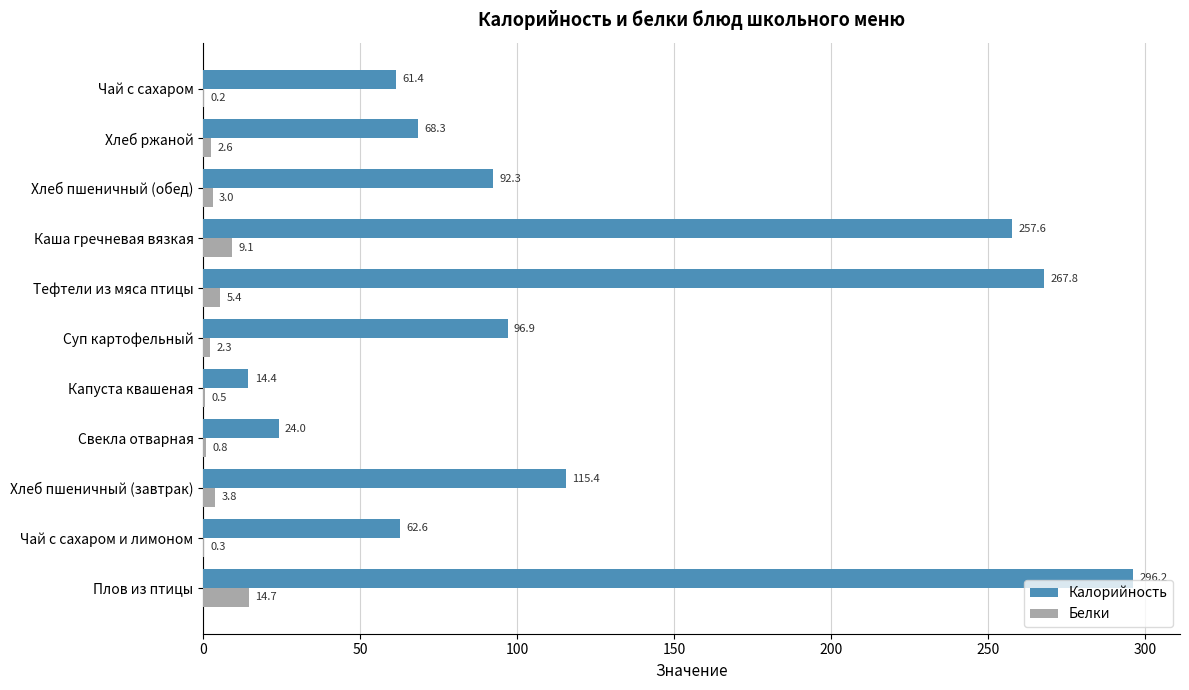

Read the Белки value at Плов из птицы.

14.7